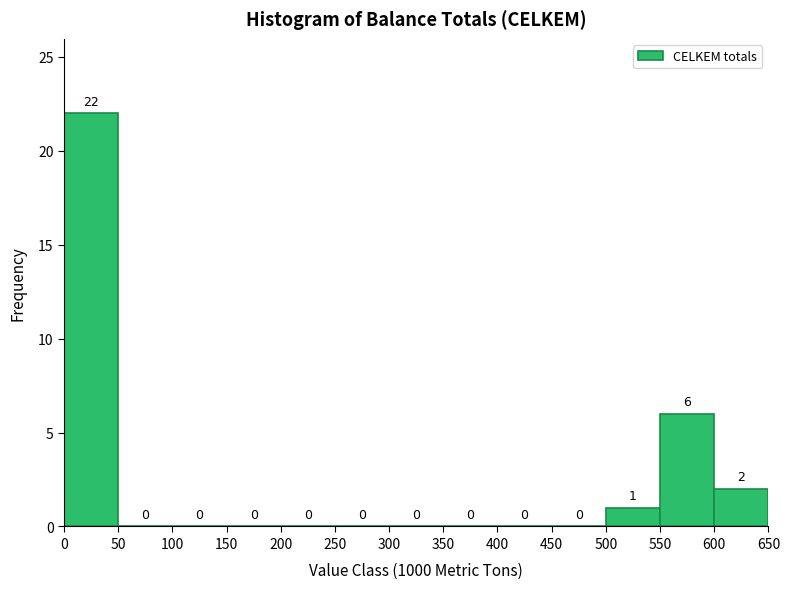

Over which range of the x-axis is the bar tallest?

0 to 50